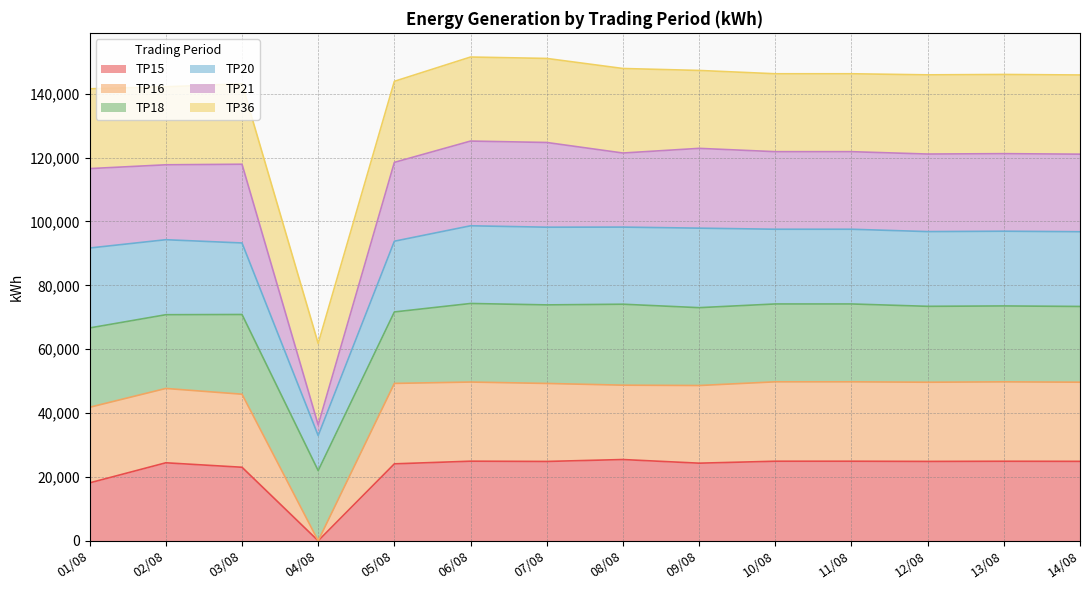

At which label does TP15 reach its minimum?

04/08